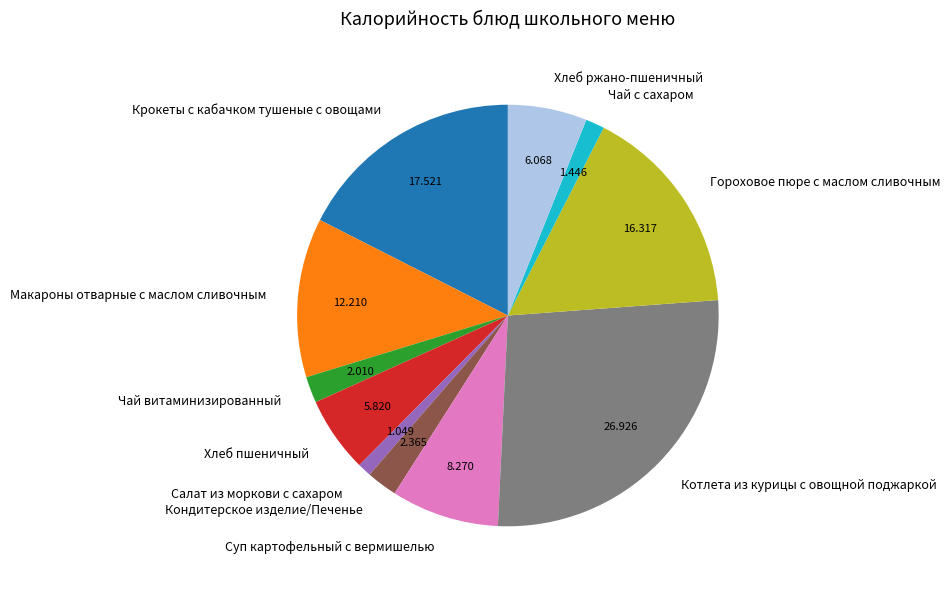

The Салат из моркови с сахаром slice represents 1% of the pie. True or false?

True